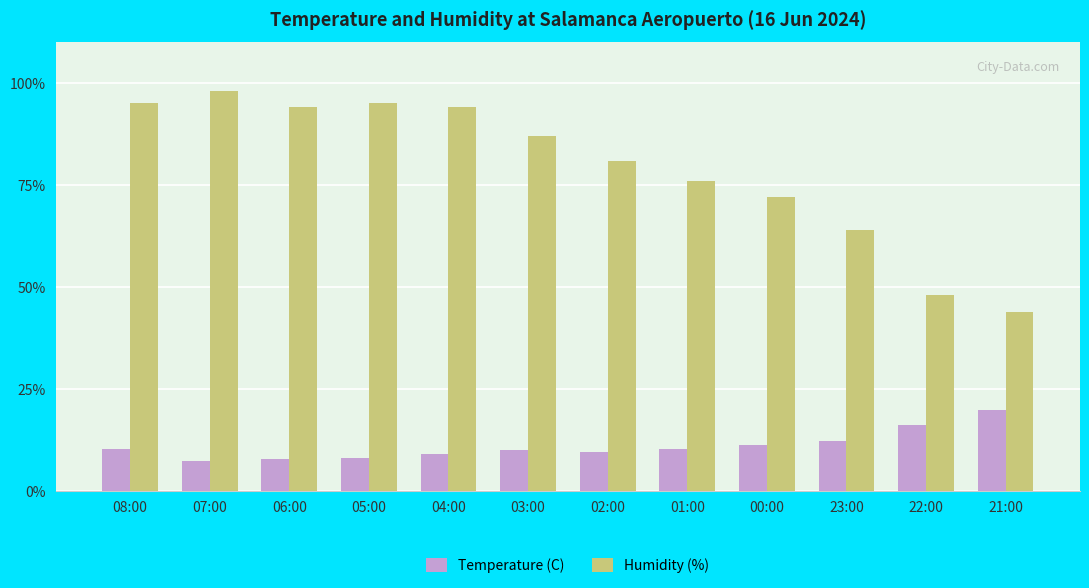

Is it true that Humidity (%) equals 13.2 at 23:00?

False